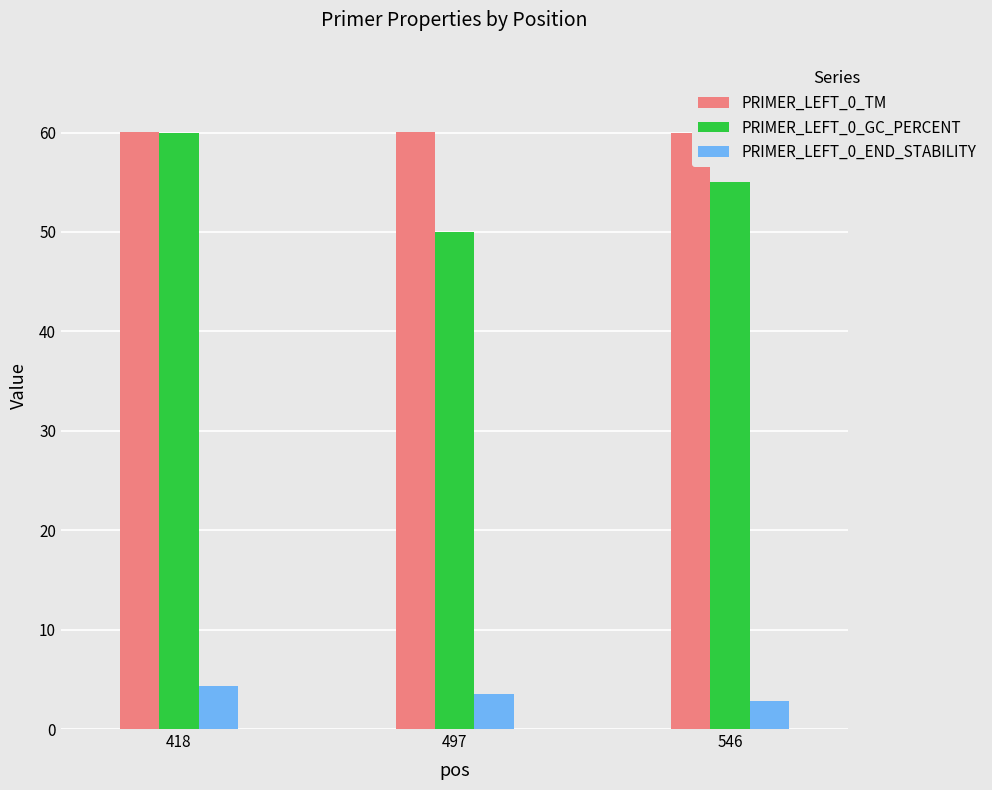

How many PRIMER_LEFT_0_END_STABILITY values are between 2 and 4?

2